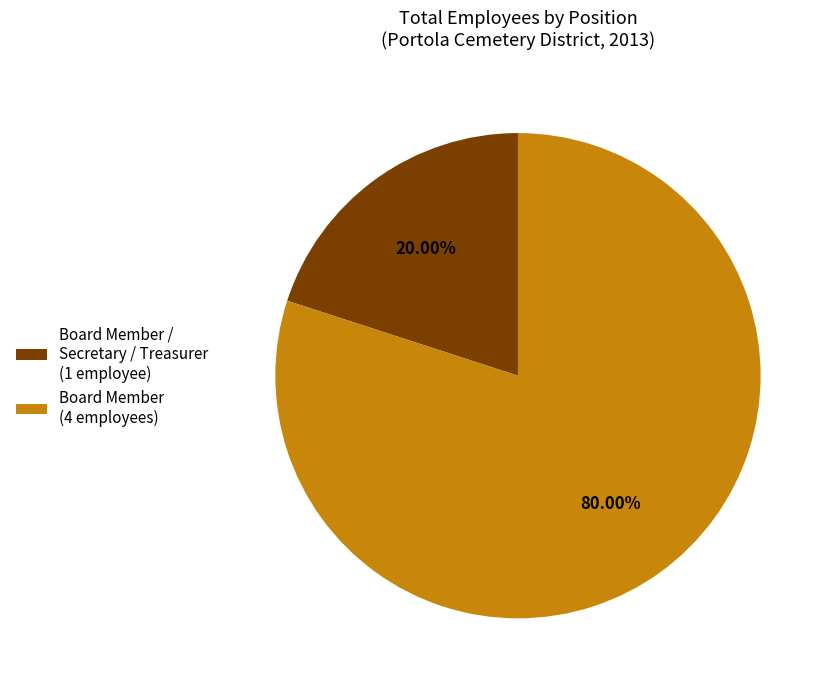

Combined, do Board Member / Secretary / Treasurer (1 employee) and Board Member (4 employees) account for over 50%?

Yes